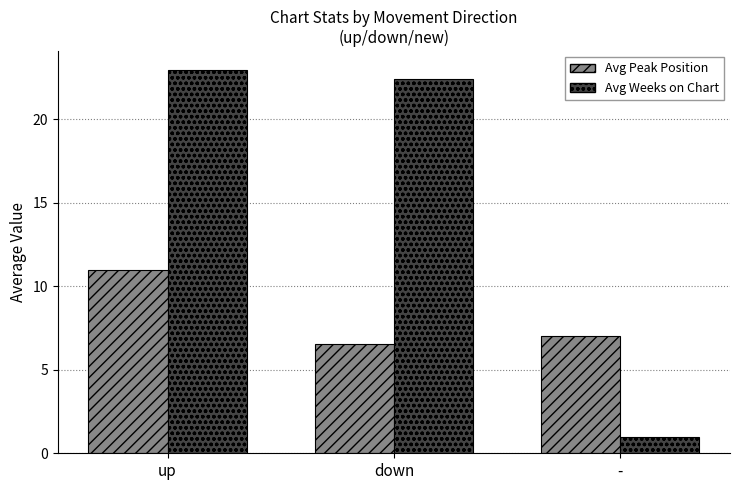

The value of Avg Peak Position at up is 11.0. True or false?

True